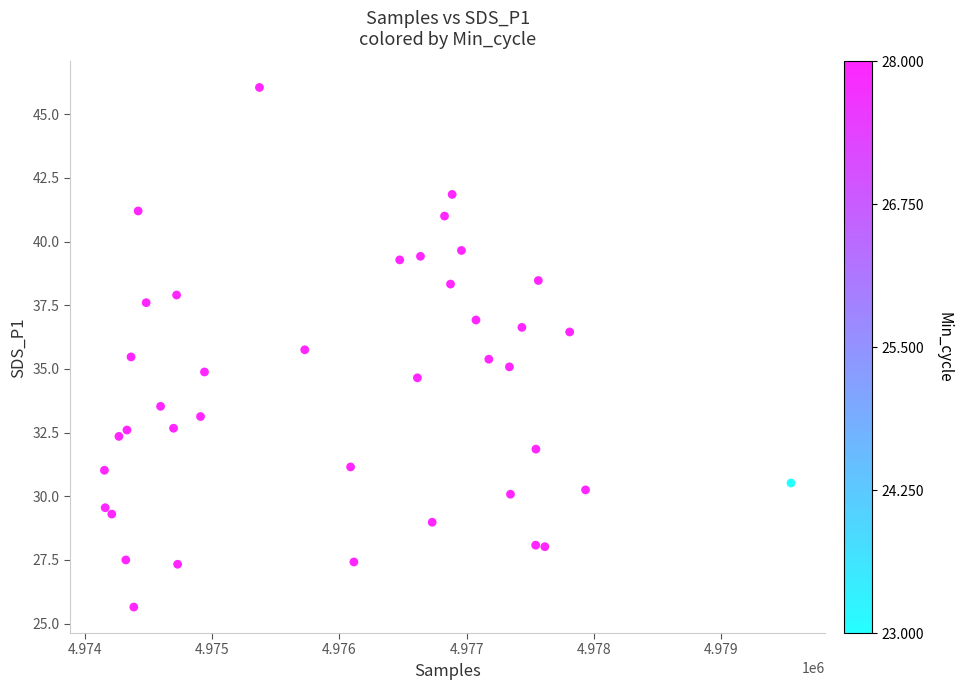

What is the range of Y values (max minus min)?

20.4